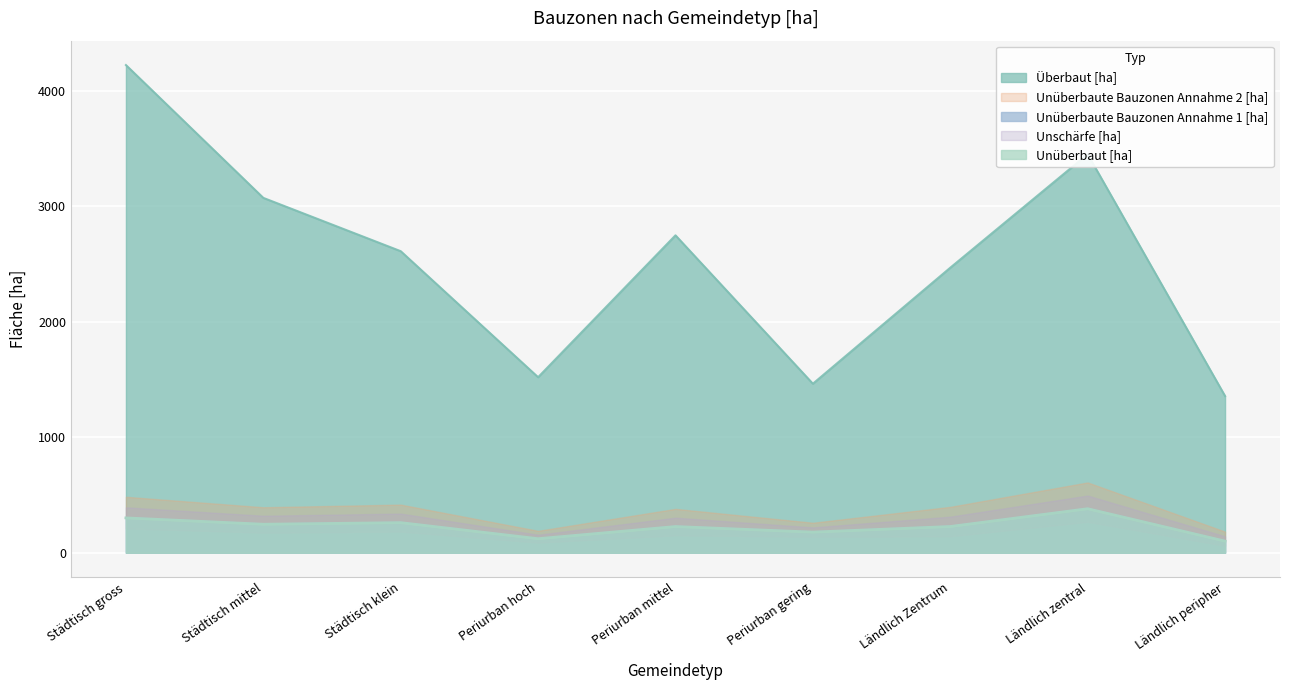

Does the chart display data point markers on the line(s)?

No